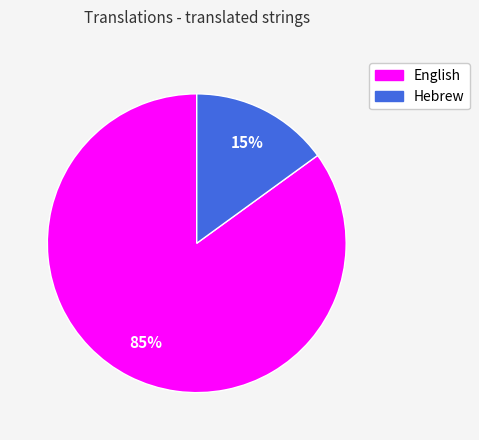

Between English and Hebrew, which is larger?

English